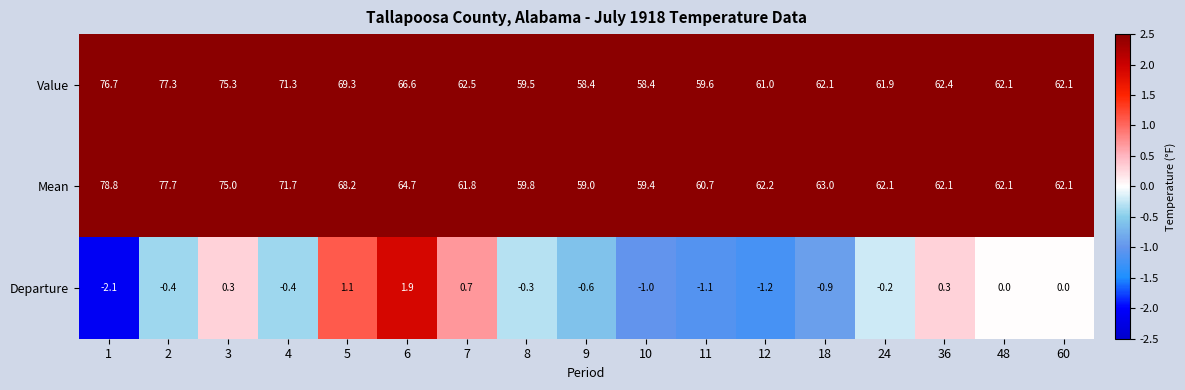

What value does the Departure series have at 36?

0.3